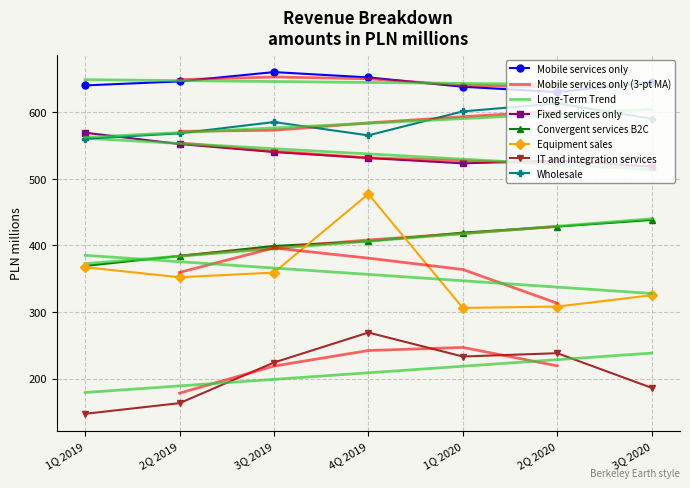

At which category is the sum across all series the highest?

4Q 2019